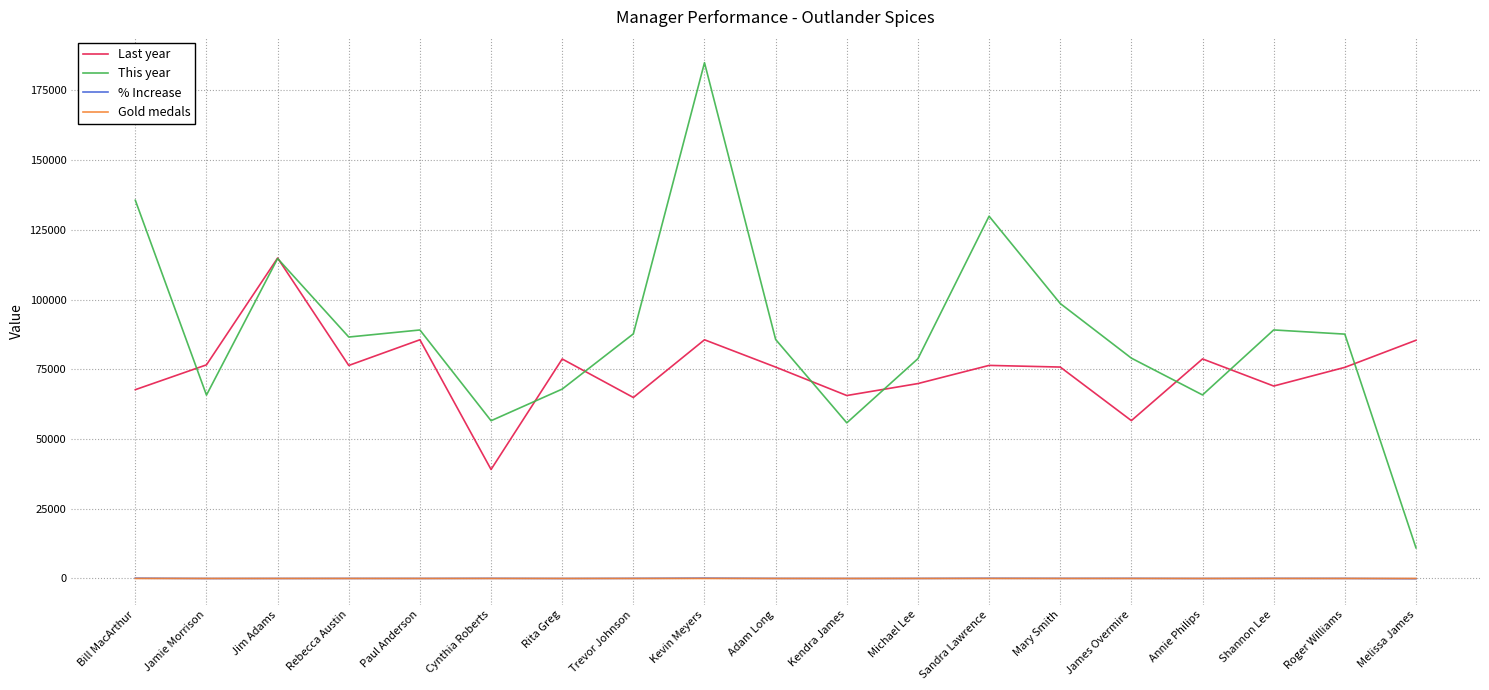

True or false: This year and % Increase cross at least once.

False